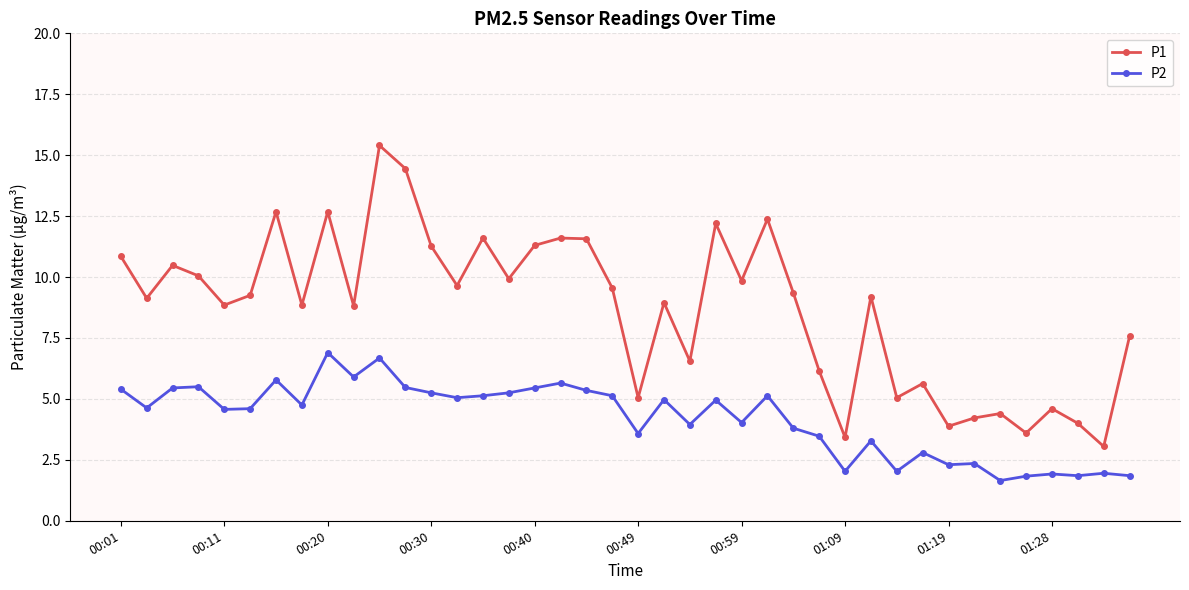

How many lines are shown in the chart?

2